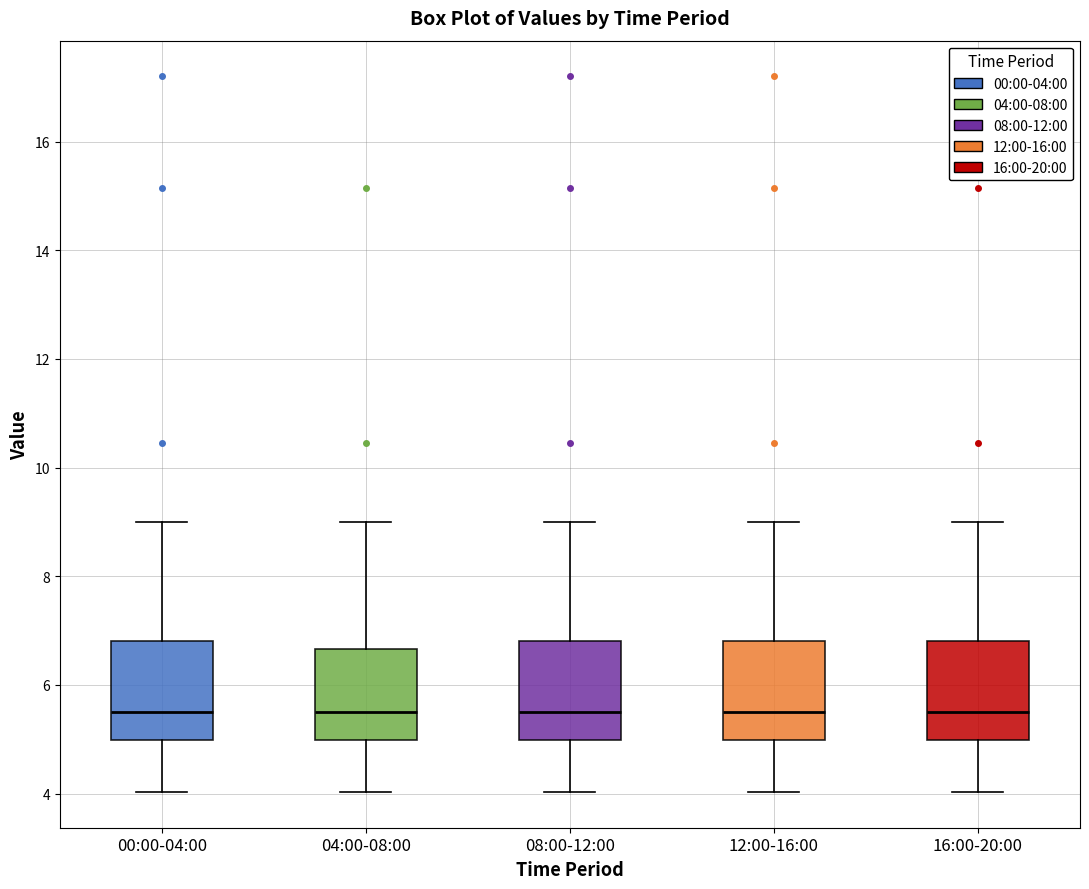

Reading left to right, transcribe this box plot: for each box, give where its median line is, the range the box spans, and where its two whiskers end, as read against the y-axis. The values are not printed on the chart, so give them approximately, as read against the axis.

00:00-04:00: median 5.6, box 5.0 to 6.8, whiskers 4.0 to 9.0
04:00-08:00: median 5.6, box 5.0 to 6.6, whiskers 4.0 to 9.0
08:00-12:00: median 5.6, box 5.0 to 6.8, whiskers 4.0 to 9.0
12:00-16:00: median 5.6, box 5.0 to 6.8, whiskers 4.0 to 9.0
16:00-20:00: median 5.6, box 5.0 to 6.8, whiskers 4.0 to 9.0